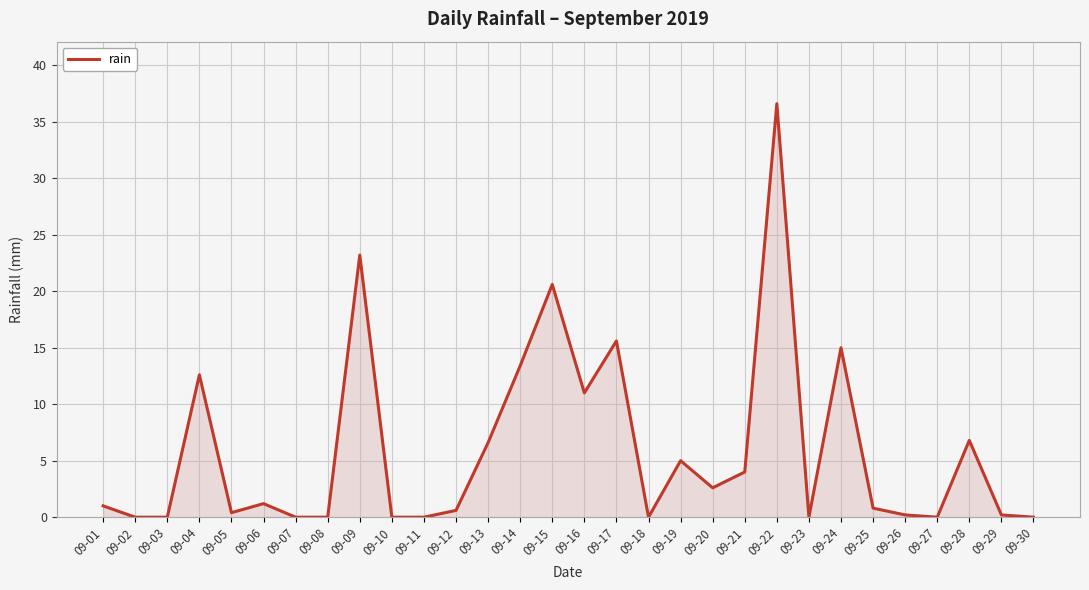

Reading left to right, what are all the values shown in this chart?

1.0	0.0	0.0	12.6	0.4	1.2	0.0	0.0	23.2	0.0	0.0	0.6	6.6	13.4	20.6	11.0	15.6	0.0	5.0	2.6	4.0	36.6	0.0	15.0	0.8	0.2	0.0	6.8	0.2	0.0